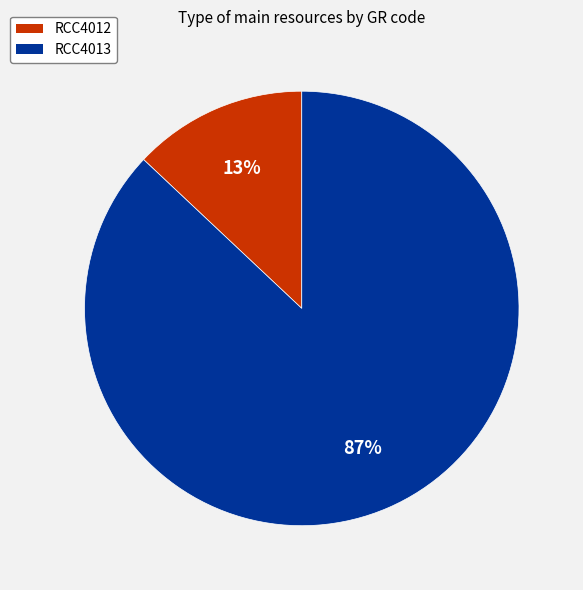

Combined, do RCC4012 and RCC4013 account for over 50%?

Yes